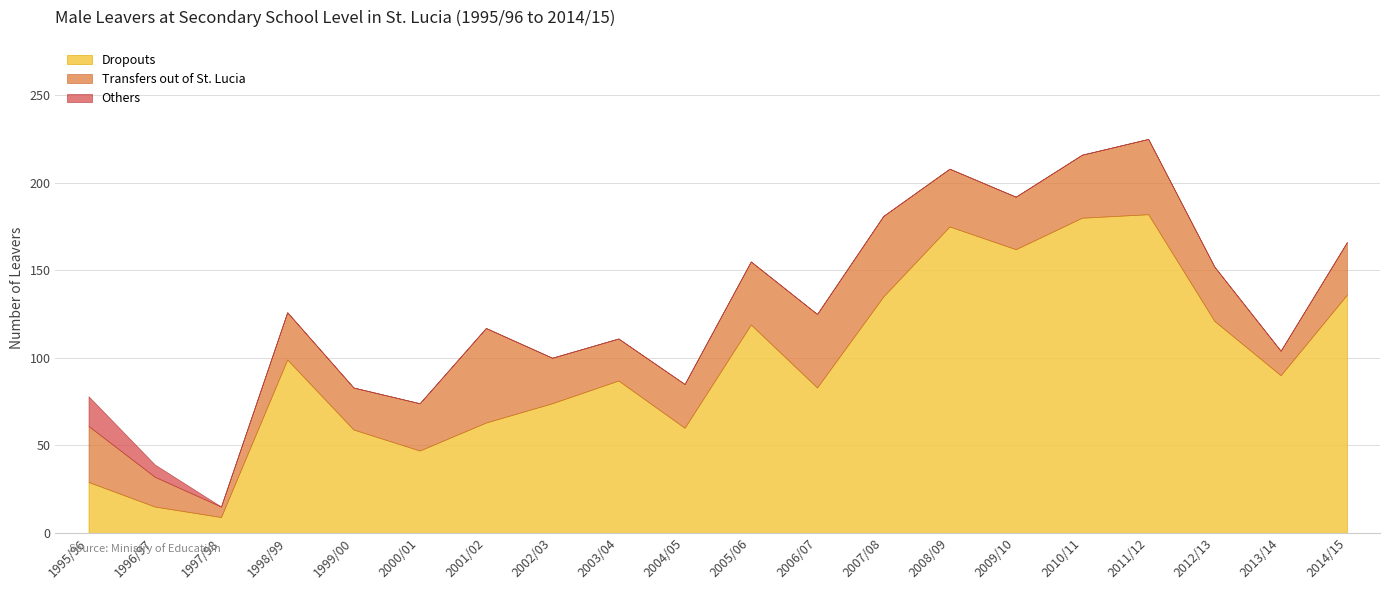

Is the value of Transfers out of St. Lucia at 2003/04 greater than the value of Others at 2008/09?

Yes